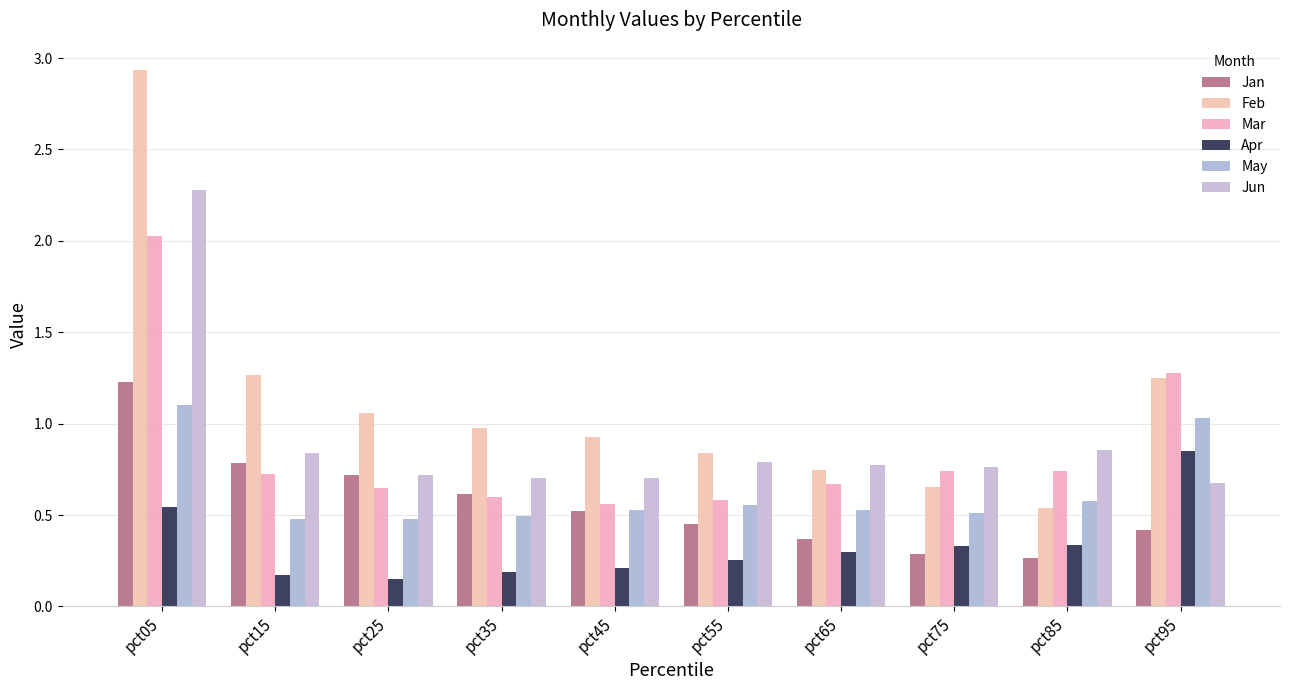

Count the Jan values in the range 0 to 1.

9